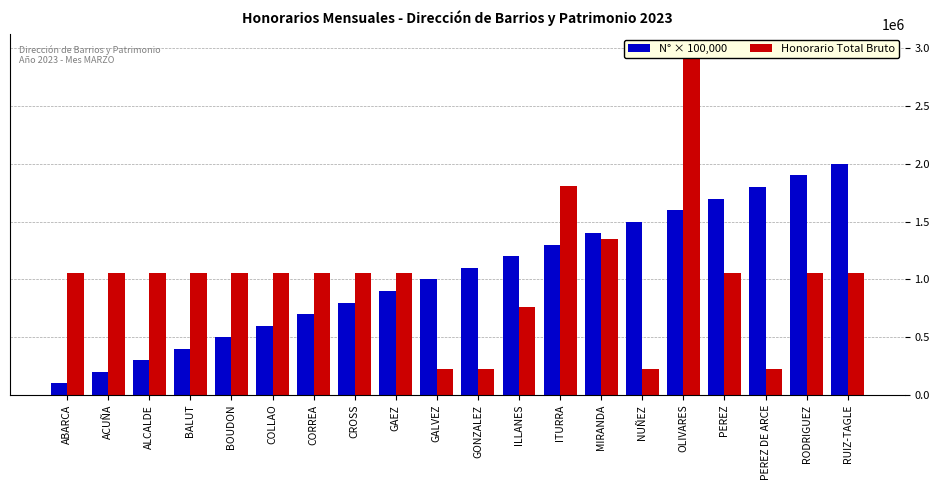

How many groups of bars are there?

20